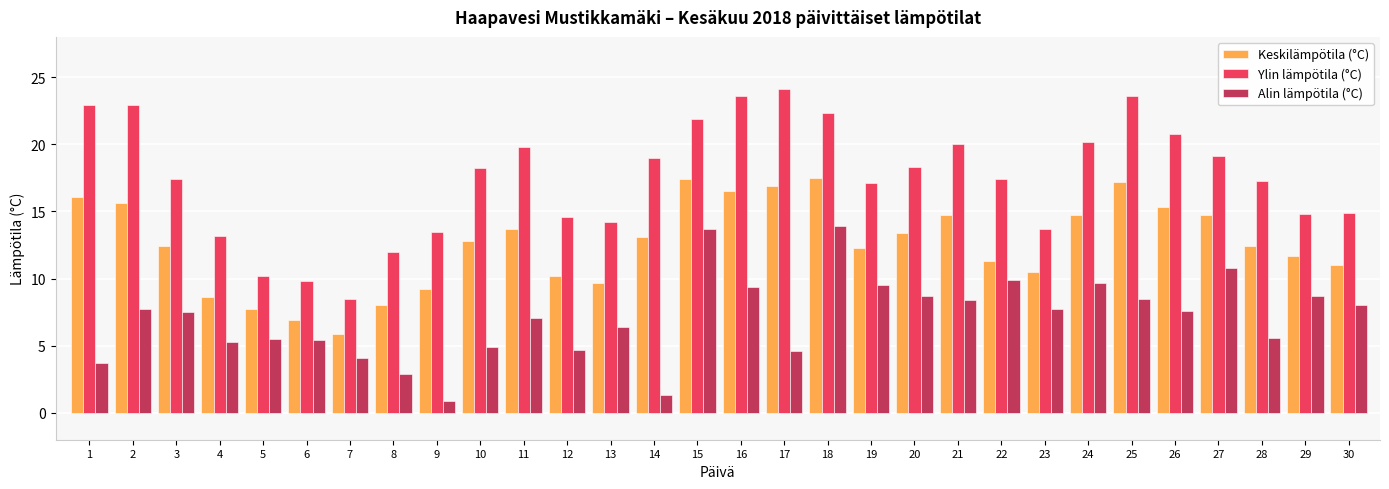

The Keskilämpötila (°C) series shows 10.2 at 12. True or false?

True